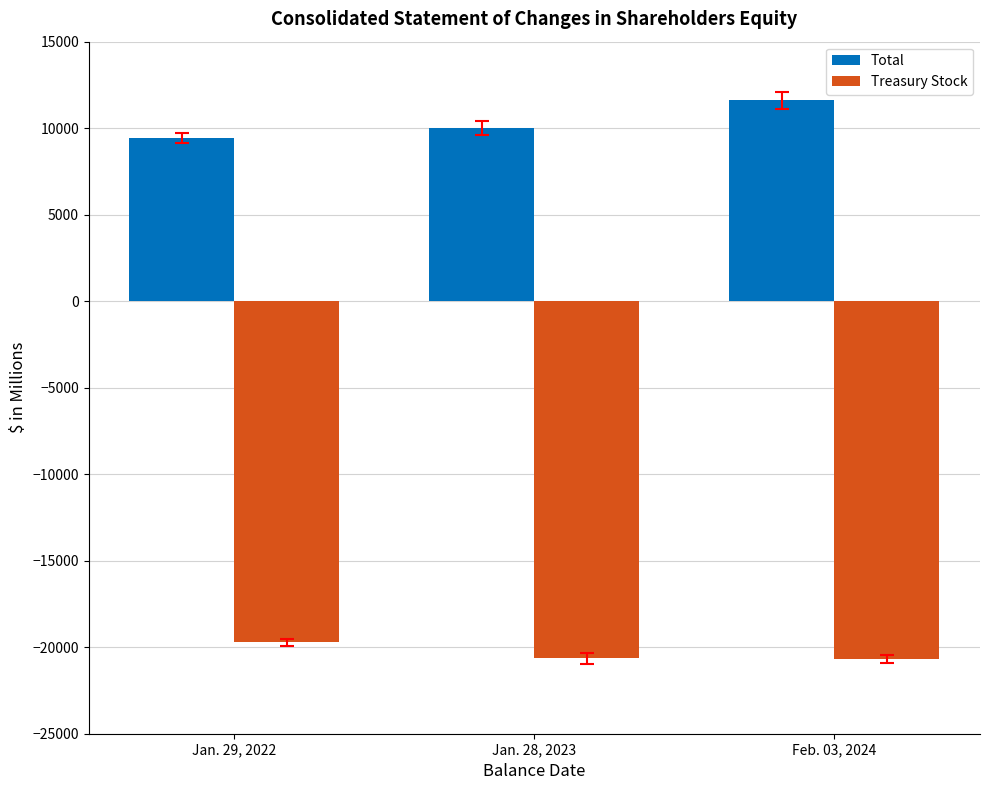

List the series in order of their peak value, lowest first.

Treasury Stock, Total